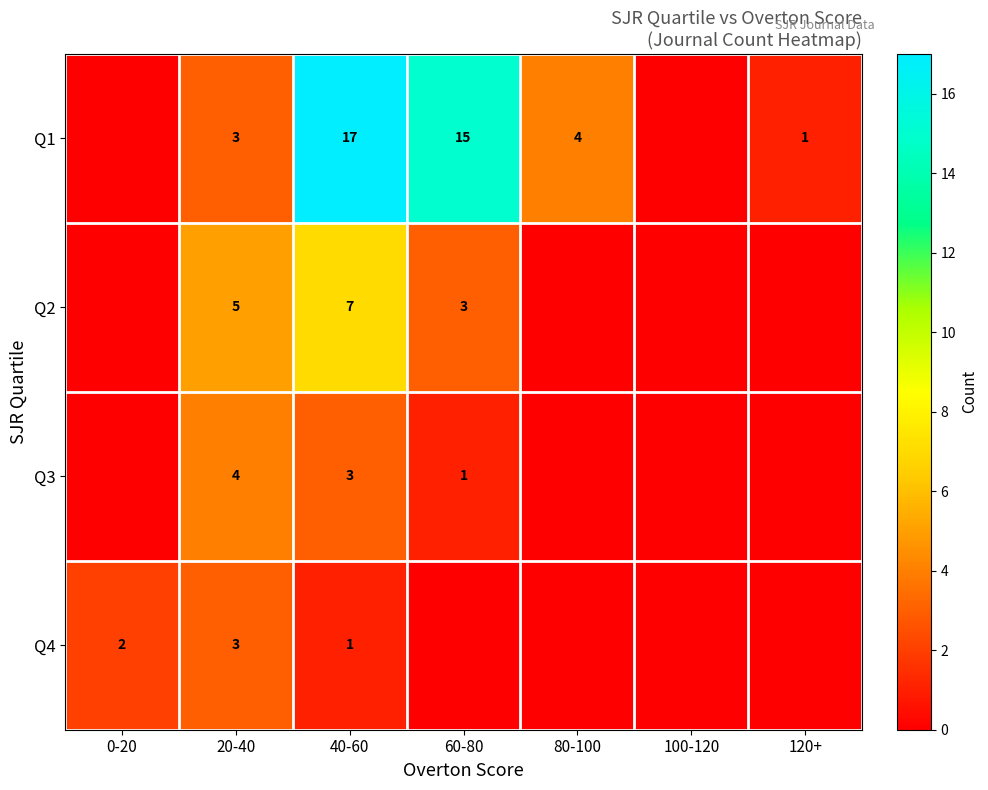

The Q4 series shows 4 at 20-40. True or false?

False